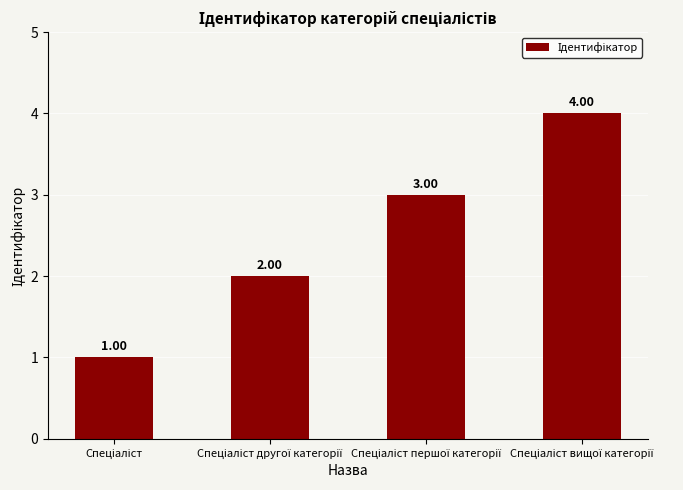

What is the difference between the maximum and minimum values?

3